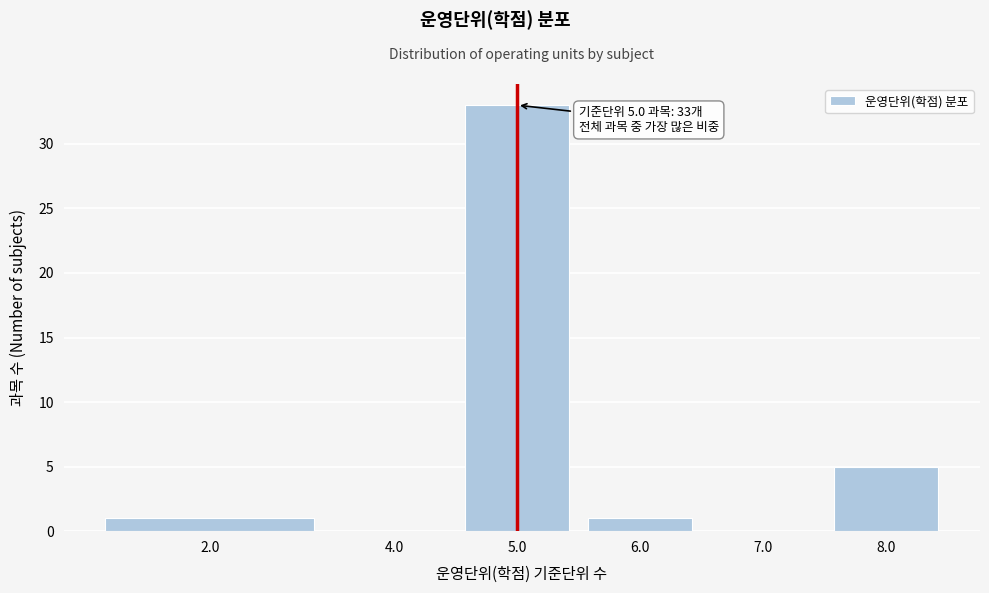

Reading left to right, transcribe all the data shown in this chart.

2.0=1	4.0=0	5.0=33	6.0=1	7.0=0	8.0=5